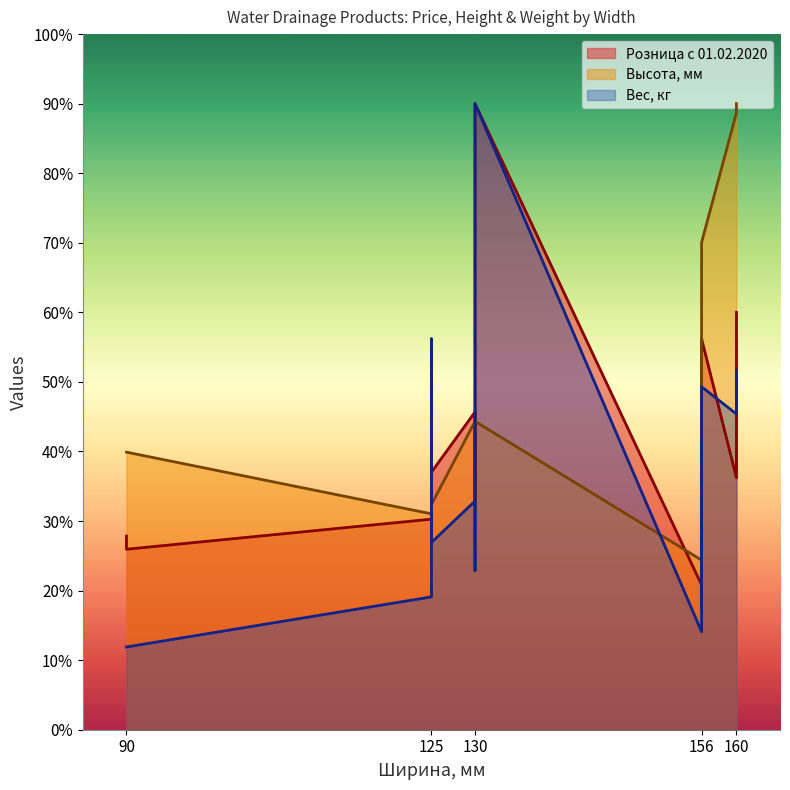

What are all the series names shown in the legend?

Розница с 01.02.2020, Высота, мм, Вес, кг